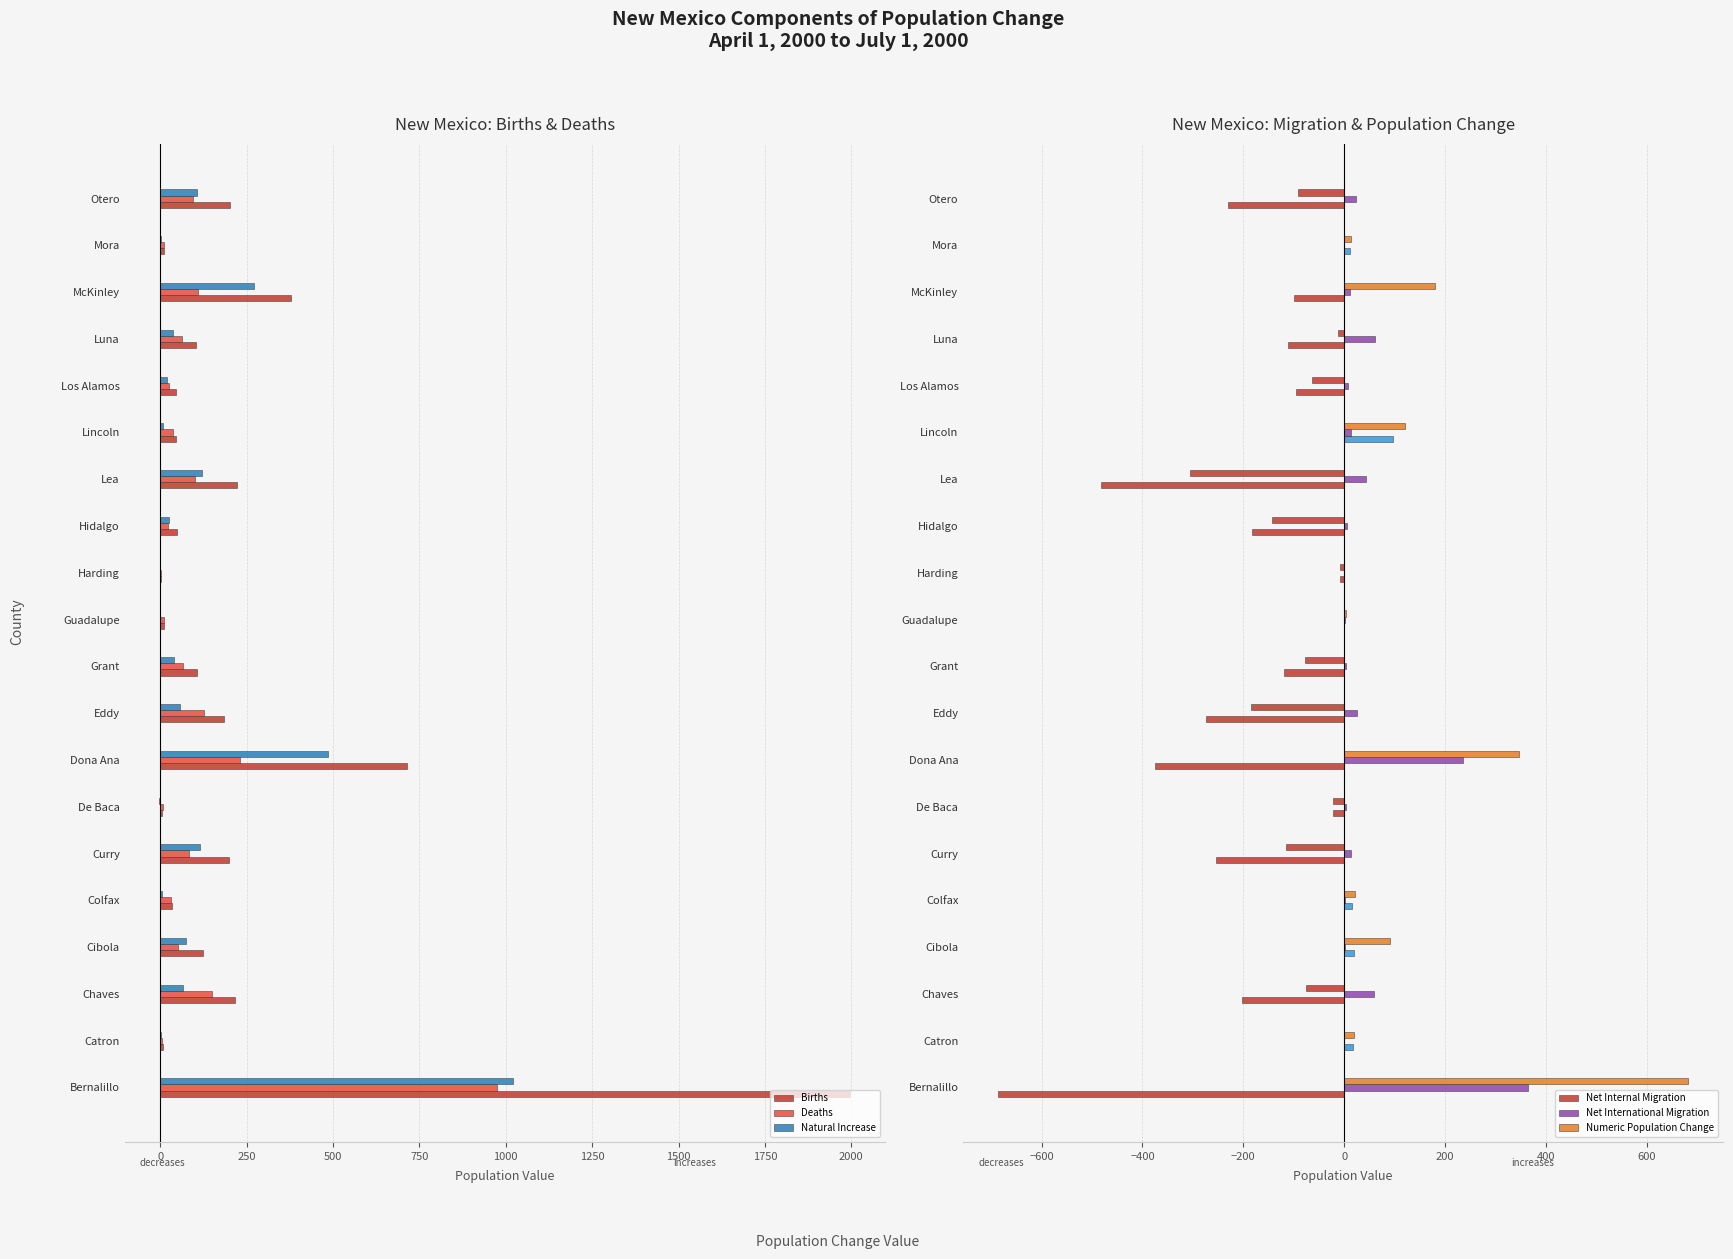

What is the value of the Births bar at the 4th from the left?

123